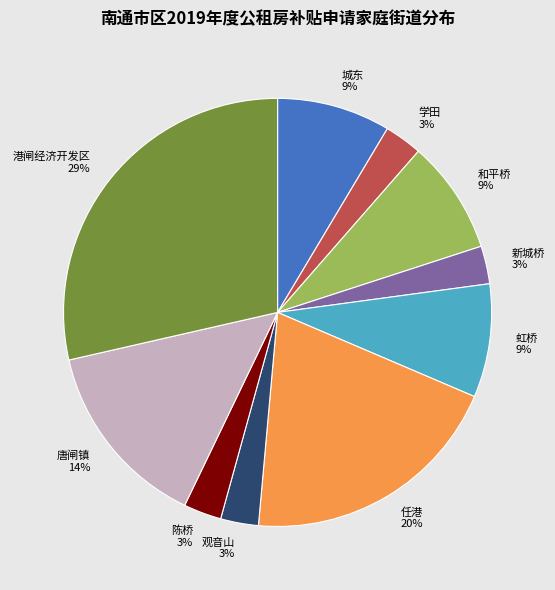

What is the largest slice in the pie chart?

港闸经济开发区